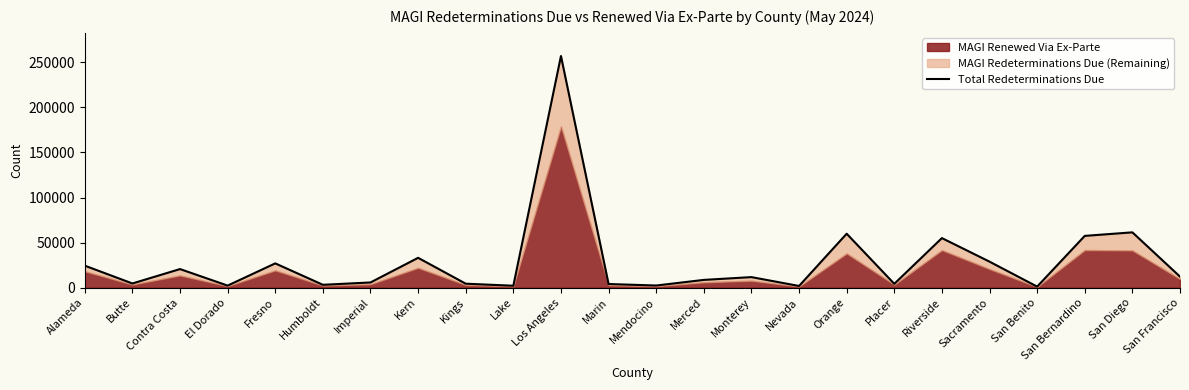

Where is the first local minimum?

Butte